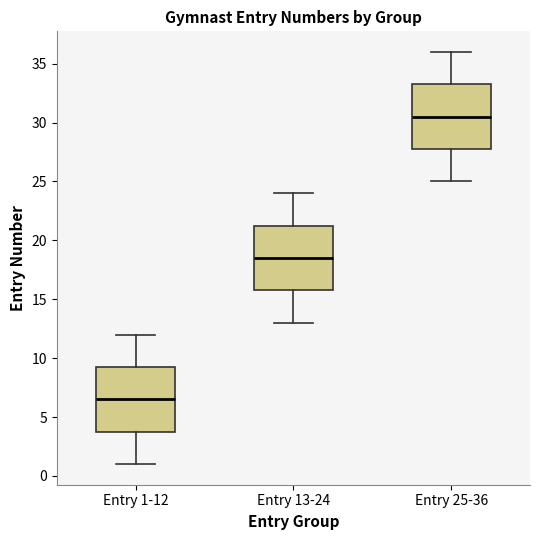

Reading left to right, read every box against the y-axis: the position of its median line, the range the box covers, and the ends of its whiskers. The values are not printed on the chart, so give them approximately, as read against the axis.

Entry 1-12: median 6.5, box 4.0 to 9.5, whiskers 1.0 to 12.0
Entry 13-24: median 18.5, box 16.0 to 21.5, whiskers 13.0 to 24.0
Entry 25-36: median 30.5, box 28.0 to 33.5, whiskers 25.0 to 36.0